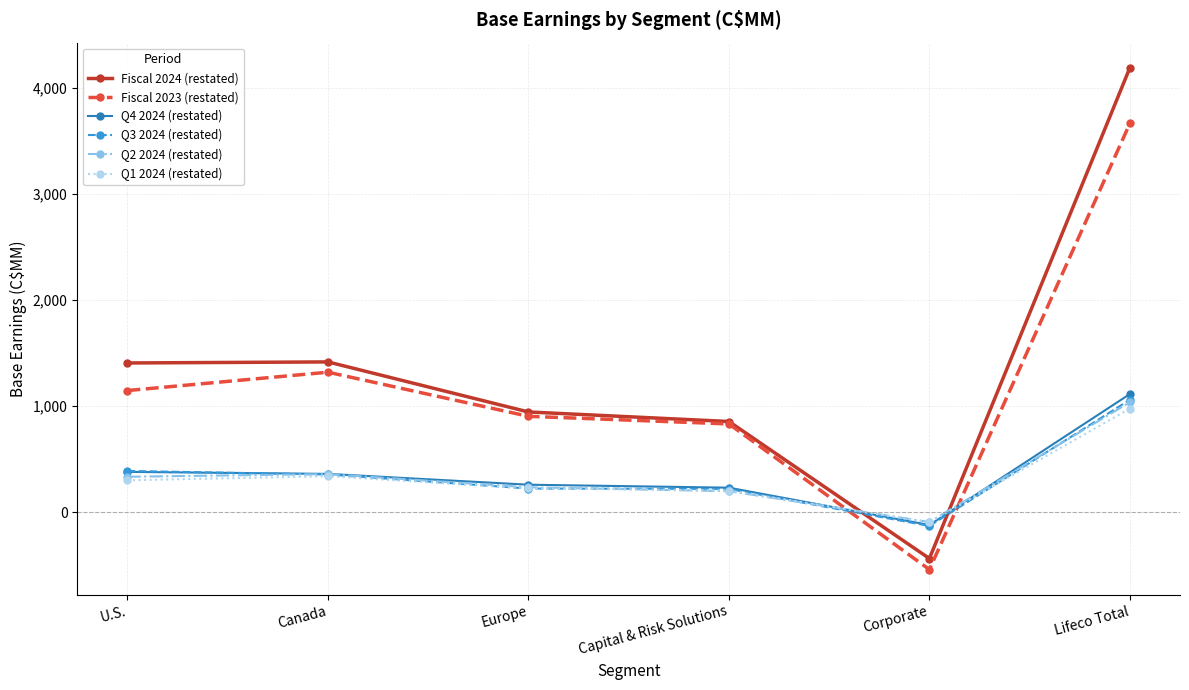

What is the spread (max minus min) of values at Lifeco Total?

3214